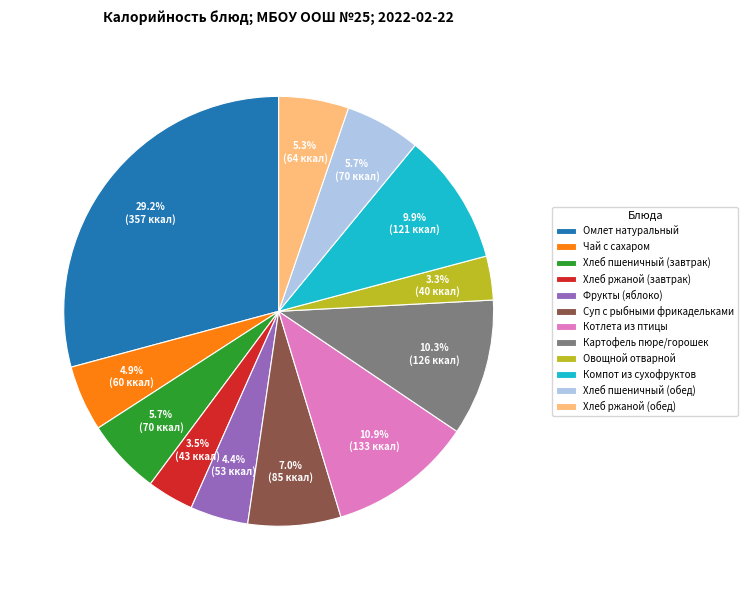

Is there a majority slice in this chart?

No